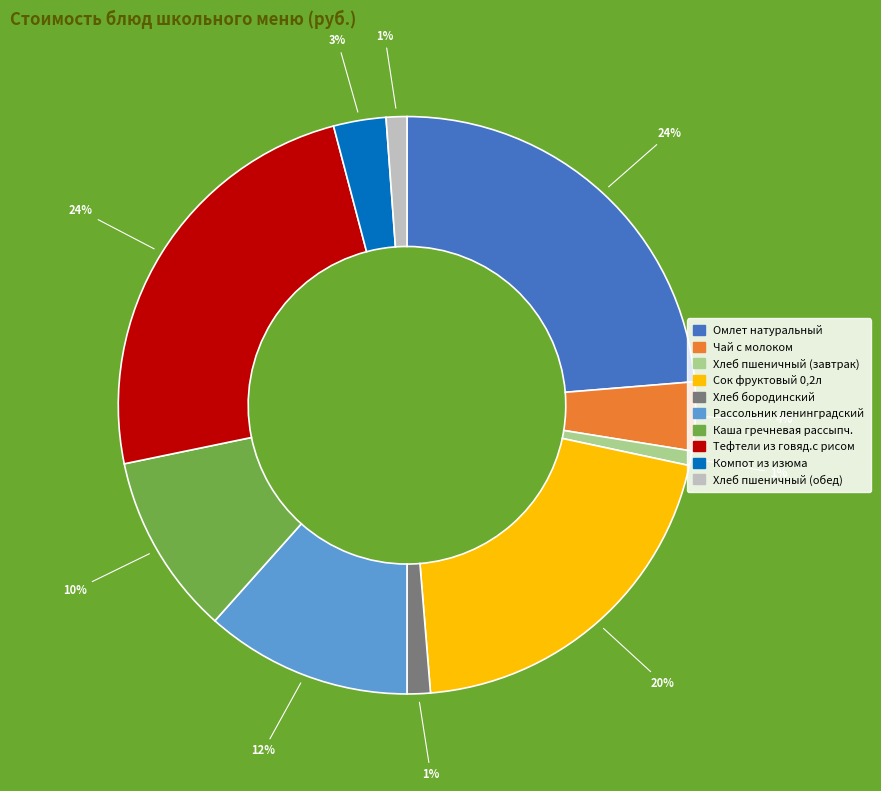

To the nearest percent, what percentage of the pie is Омлет натуральный?

24%